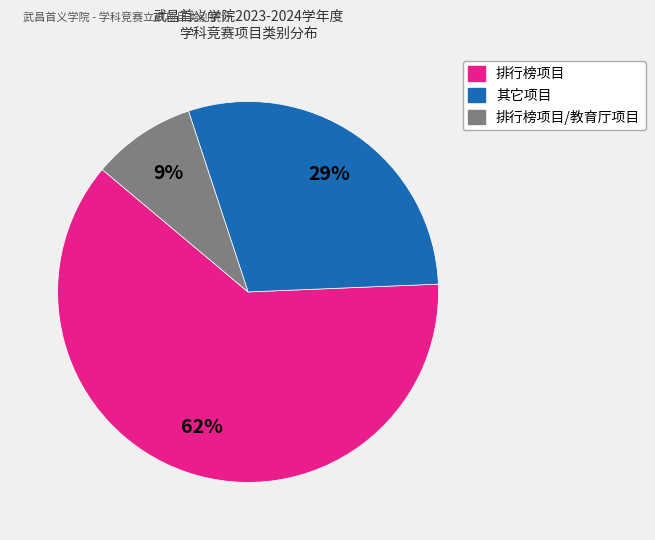

To the nearest percent, what is the difference between the largest and smallest slice percentages?

53%